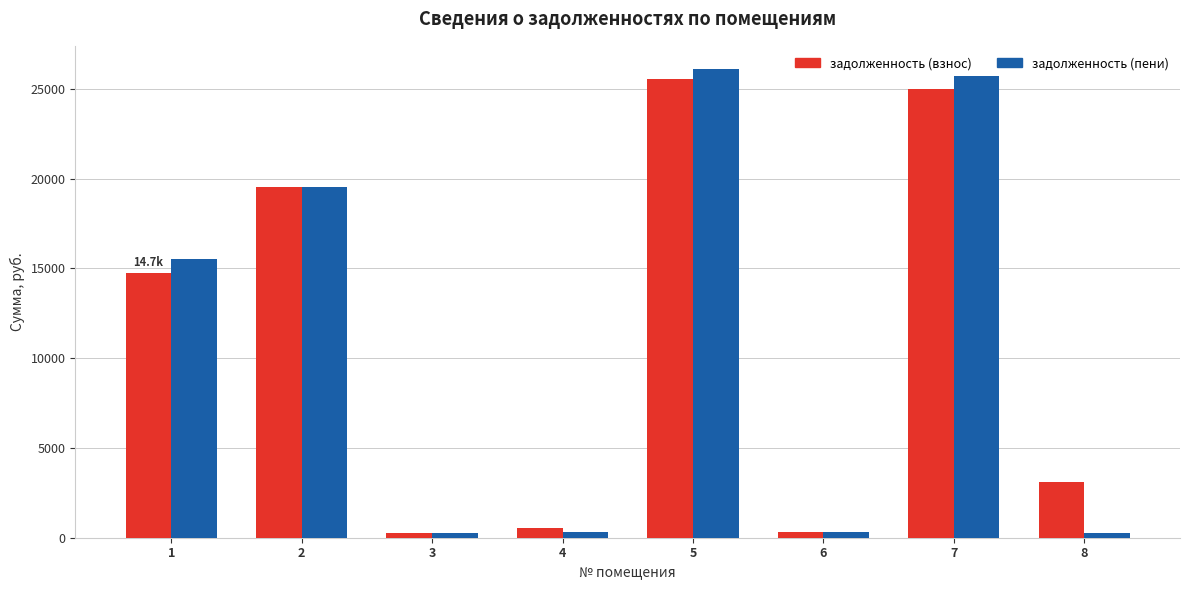

What is the value of the задолженность (взнос) bar at the 6th from the left?

314.3